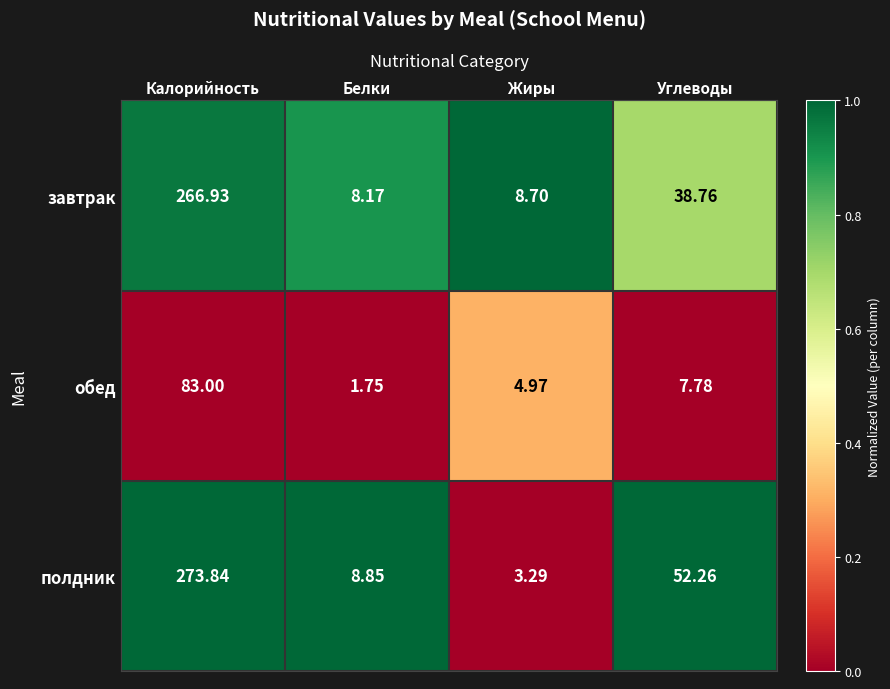

Which series has the largest range (max minus min)?

полдник